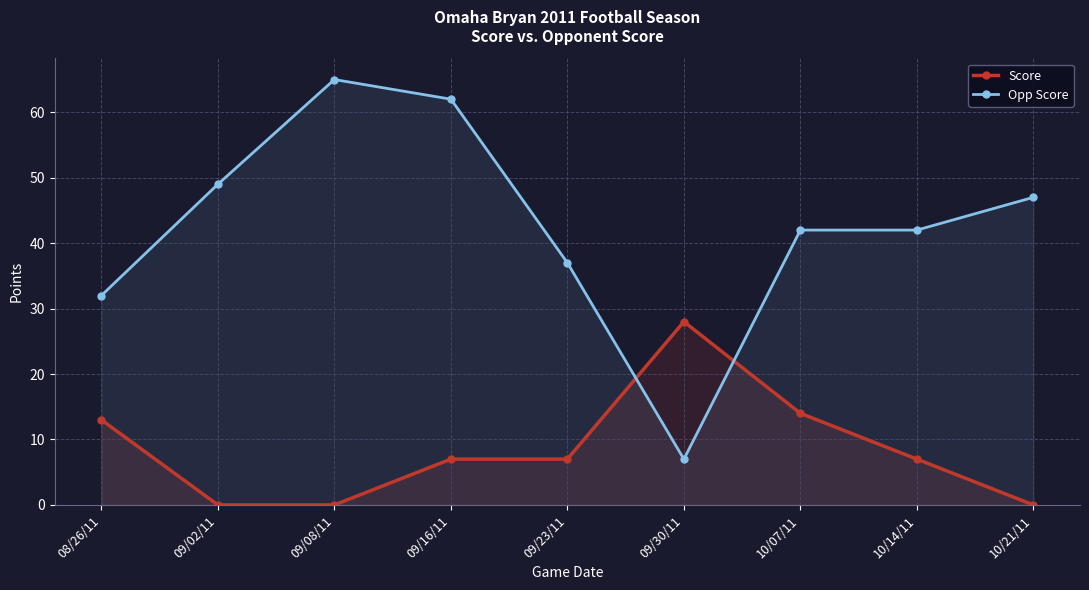

The value of Score at 09/16/11 is 3. True or false?

False